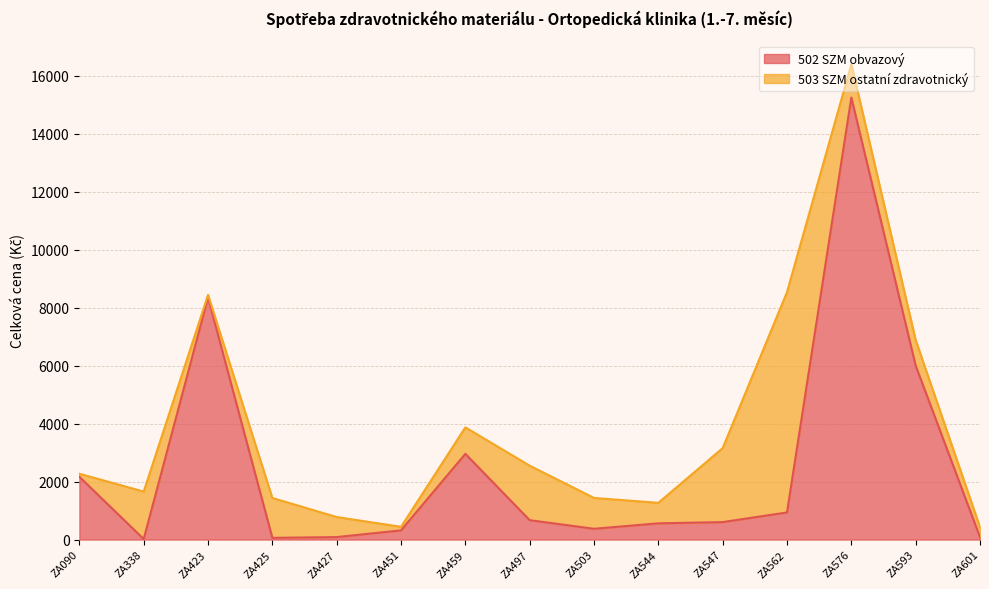

Reading left to right, list all the values displayed in this chart.

2166.6	18.4	8352.0	59.4	86.0	317.6	2958.0	669.6	372.8	560.5	603.3	936.0	15253.1	6003.0	85.0